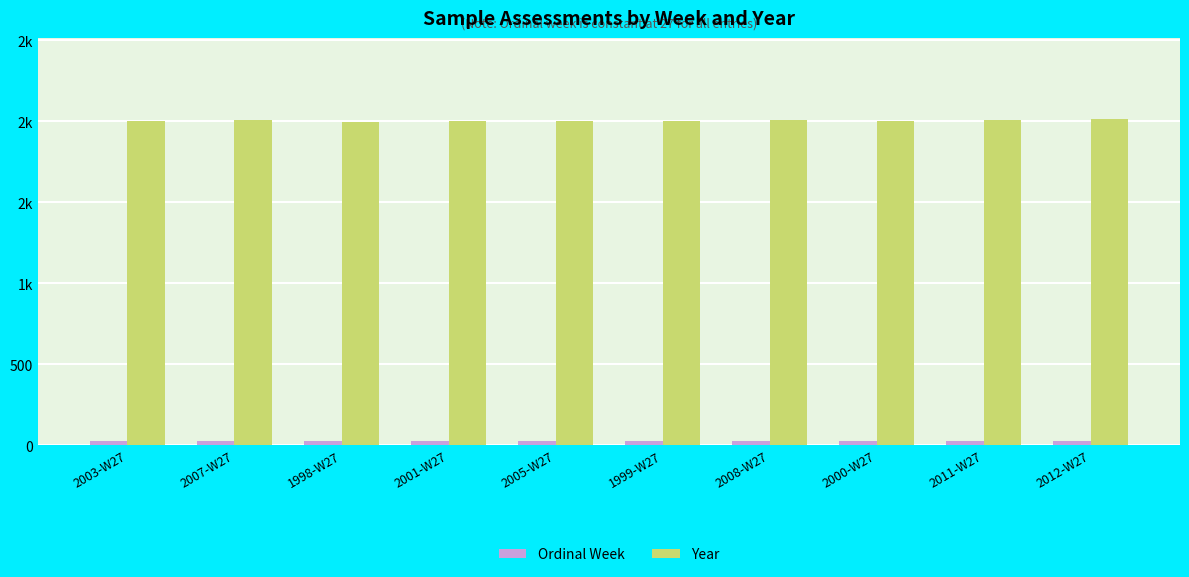

What is the label of the 2nd bar from the right?

2011-W27